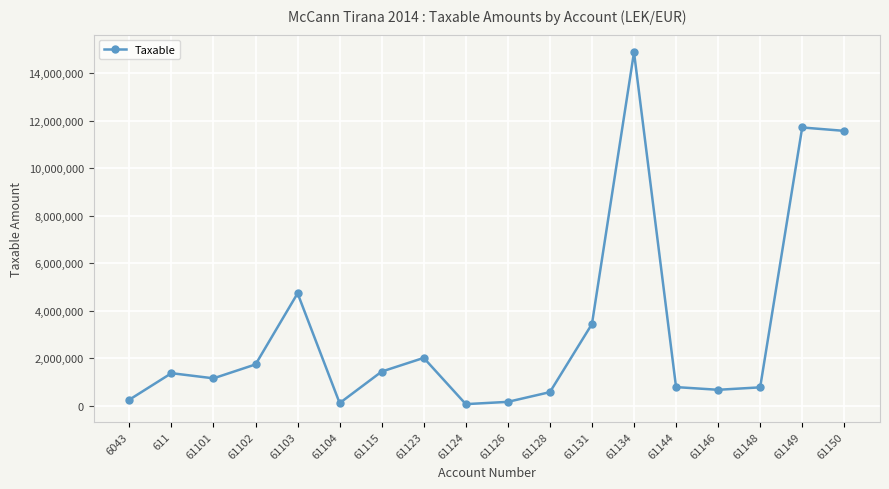

Where does the data first go above 1366068?

611